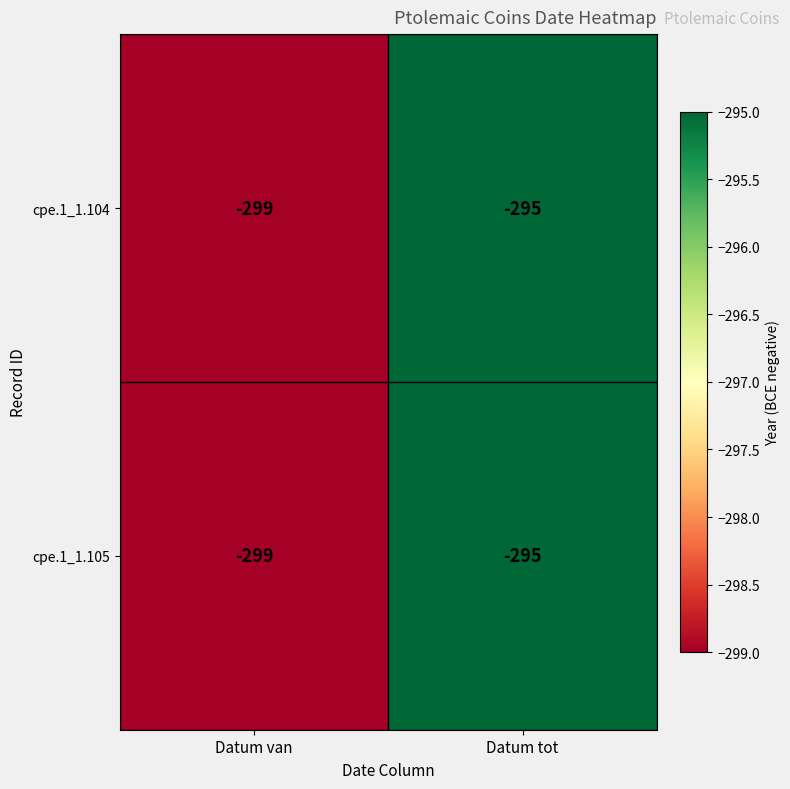

Is it true that cpe.1_1.104 equals -486 at Datum van?

False